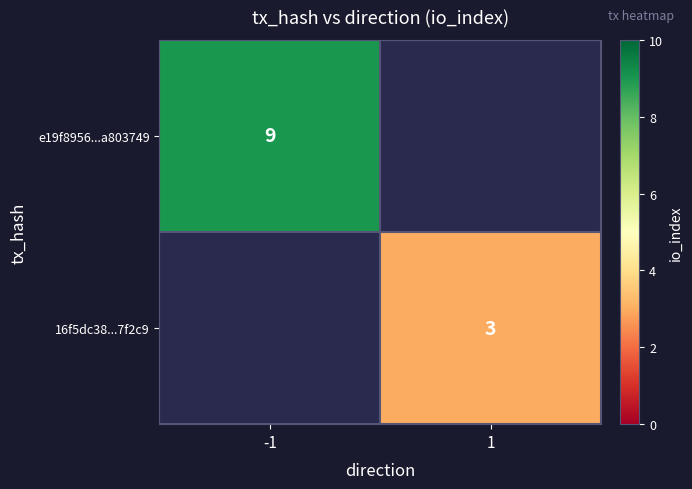

Is it true that 16f5dc38...7f2c9 equals 3 at 1?

True